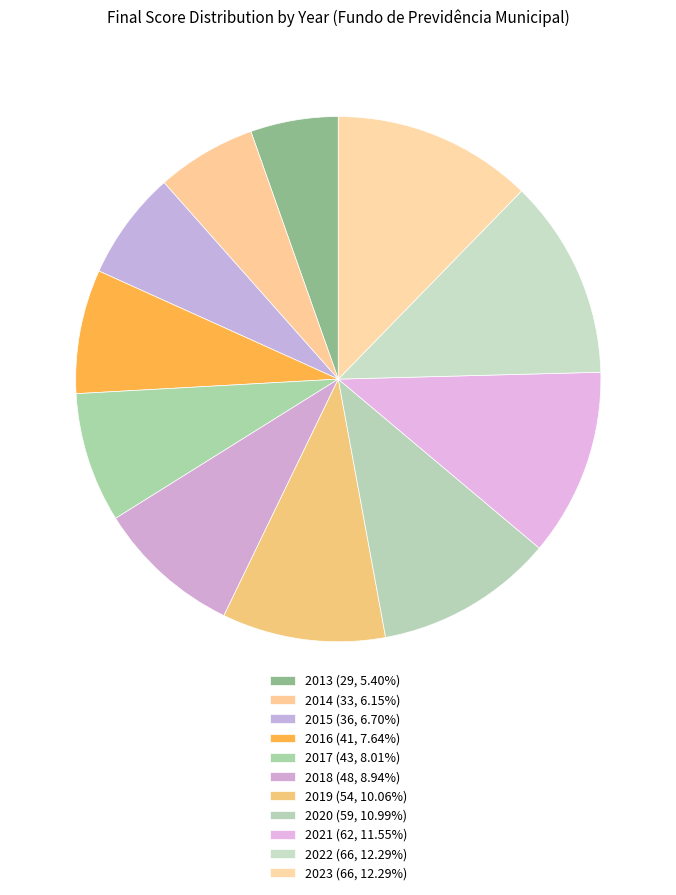

Does 2016 represent more than half of the total?

No